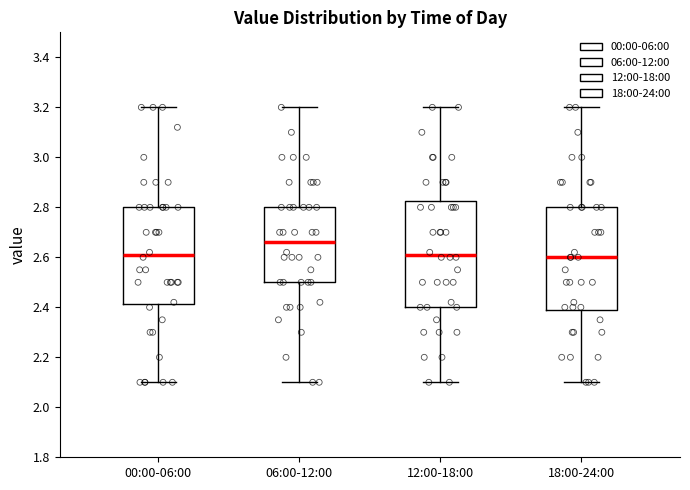

Which box has the highest median line?

06:00-12:00